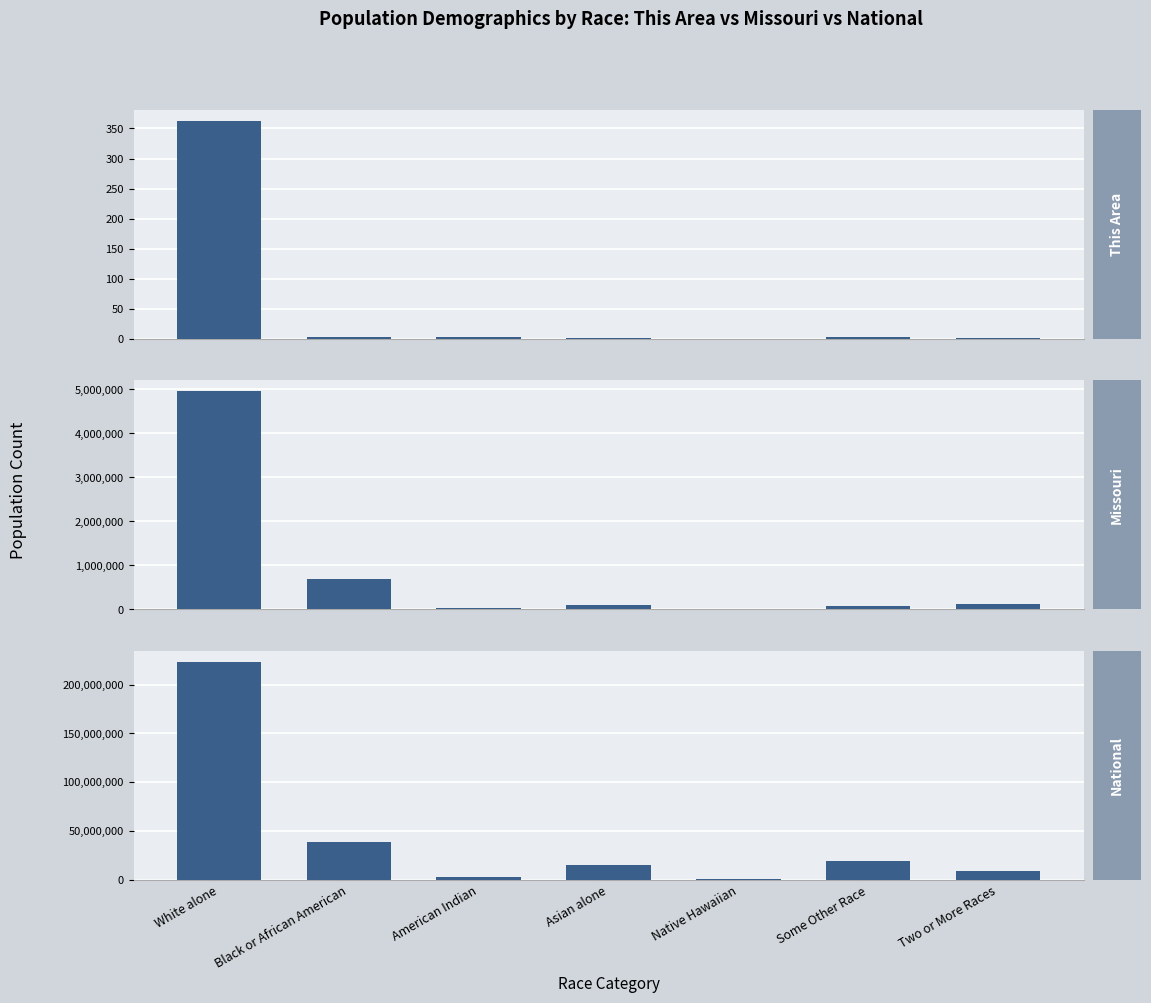

Which category has the highest value in the Missouri series?

White alone